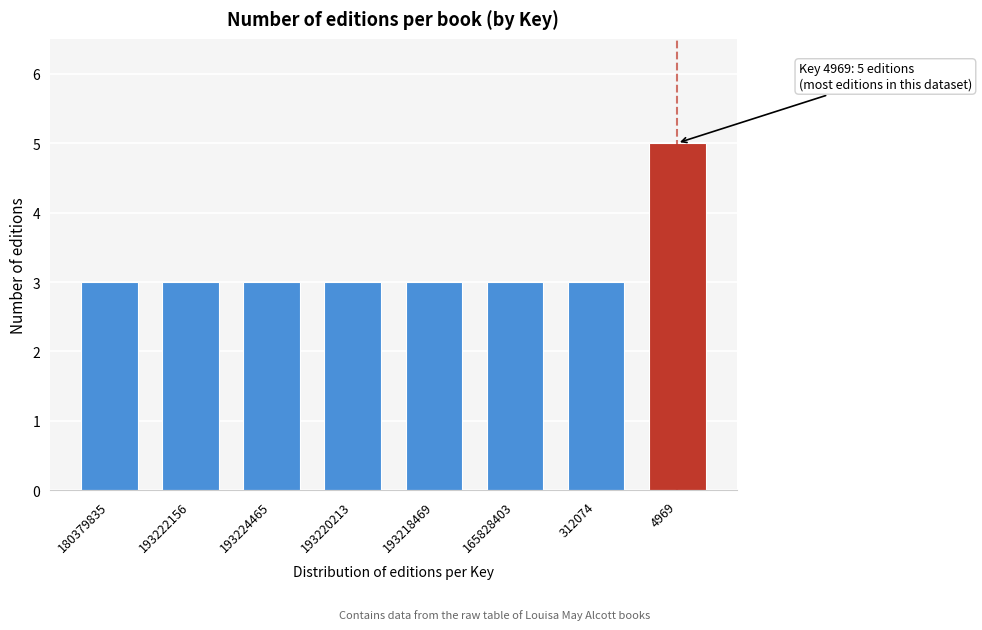

Reading left to right, list all the values displayed in this chart.

180379835=3	193222156=3	193224465=3	193220213=3	193218469=3	165828403=3	312074=3	4969=5